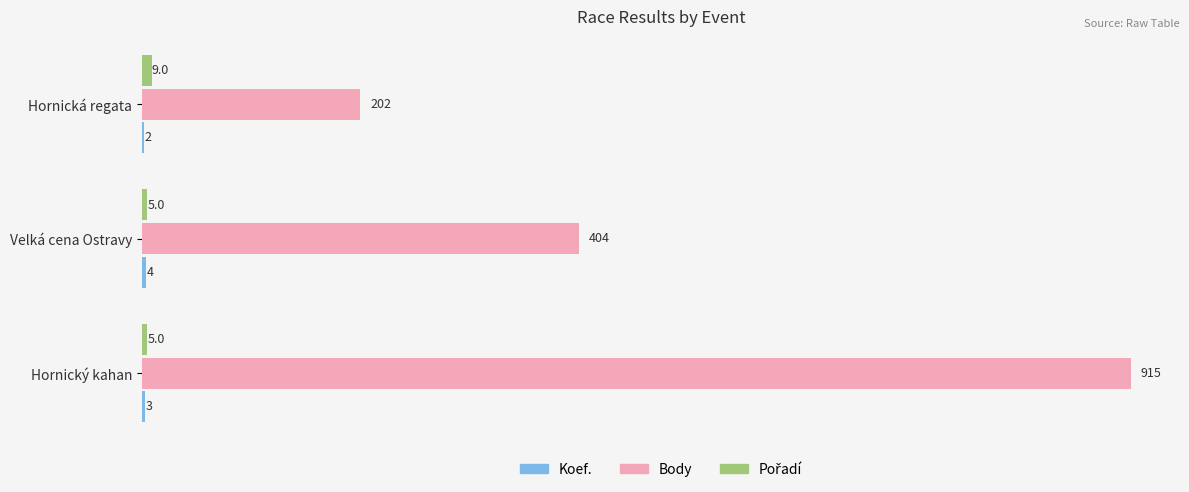

Which series changed the most between Velká cena Ostravy and Hornická regata?

Body